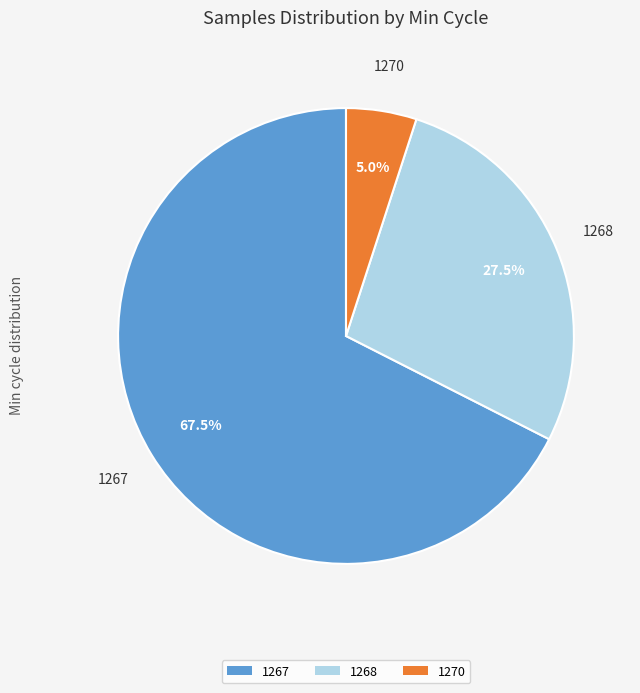

How many segments does this pie chart have?

3